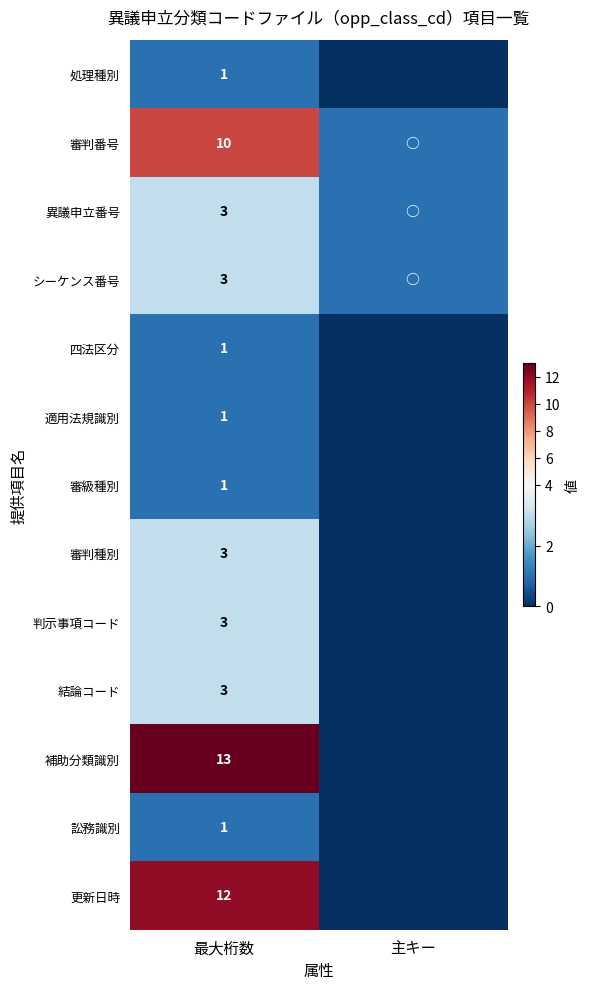

Is it true that 結論コード equals 4 at 最大桁数?

False